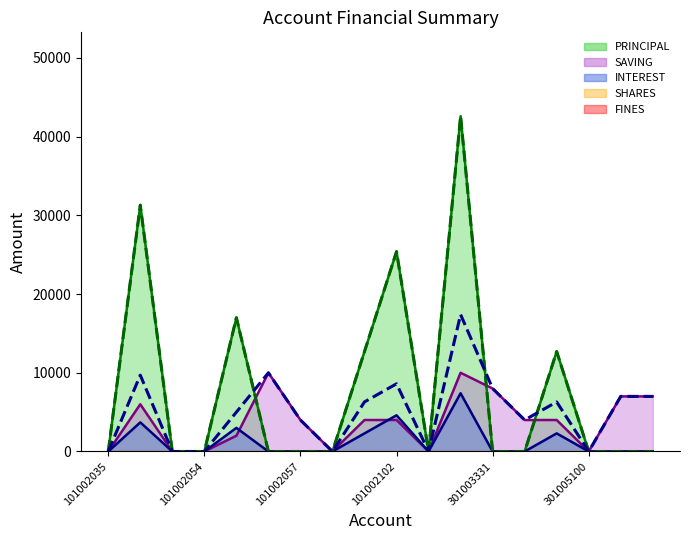

What position from the right is 301005101?

4